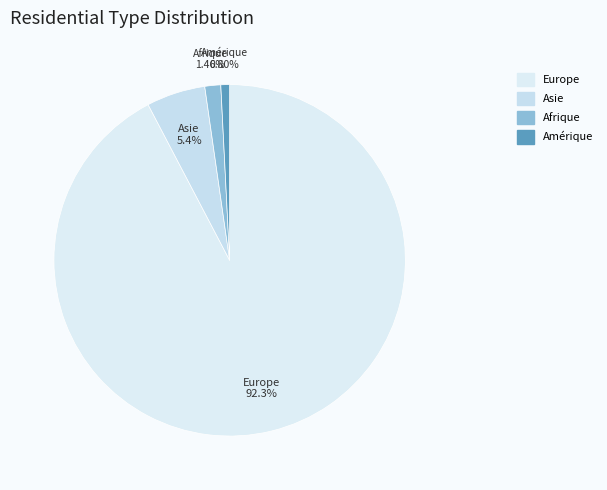

What is the total percentage of Asie and Amérique?

6.2%